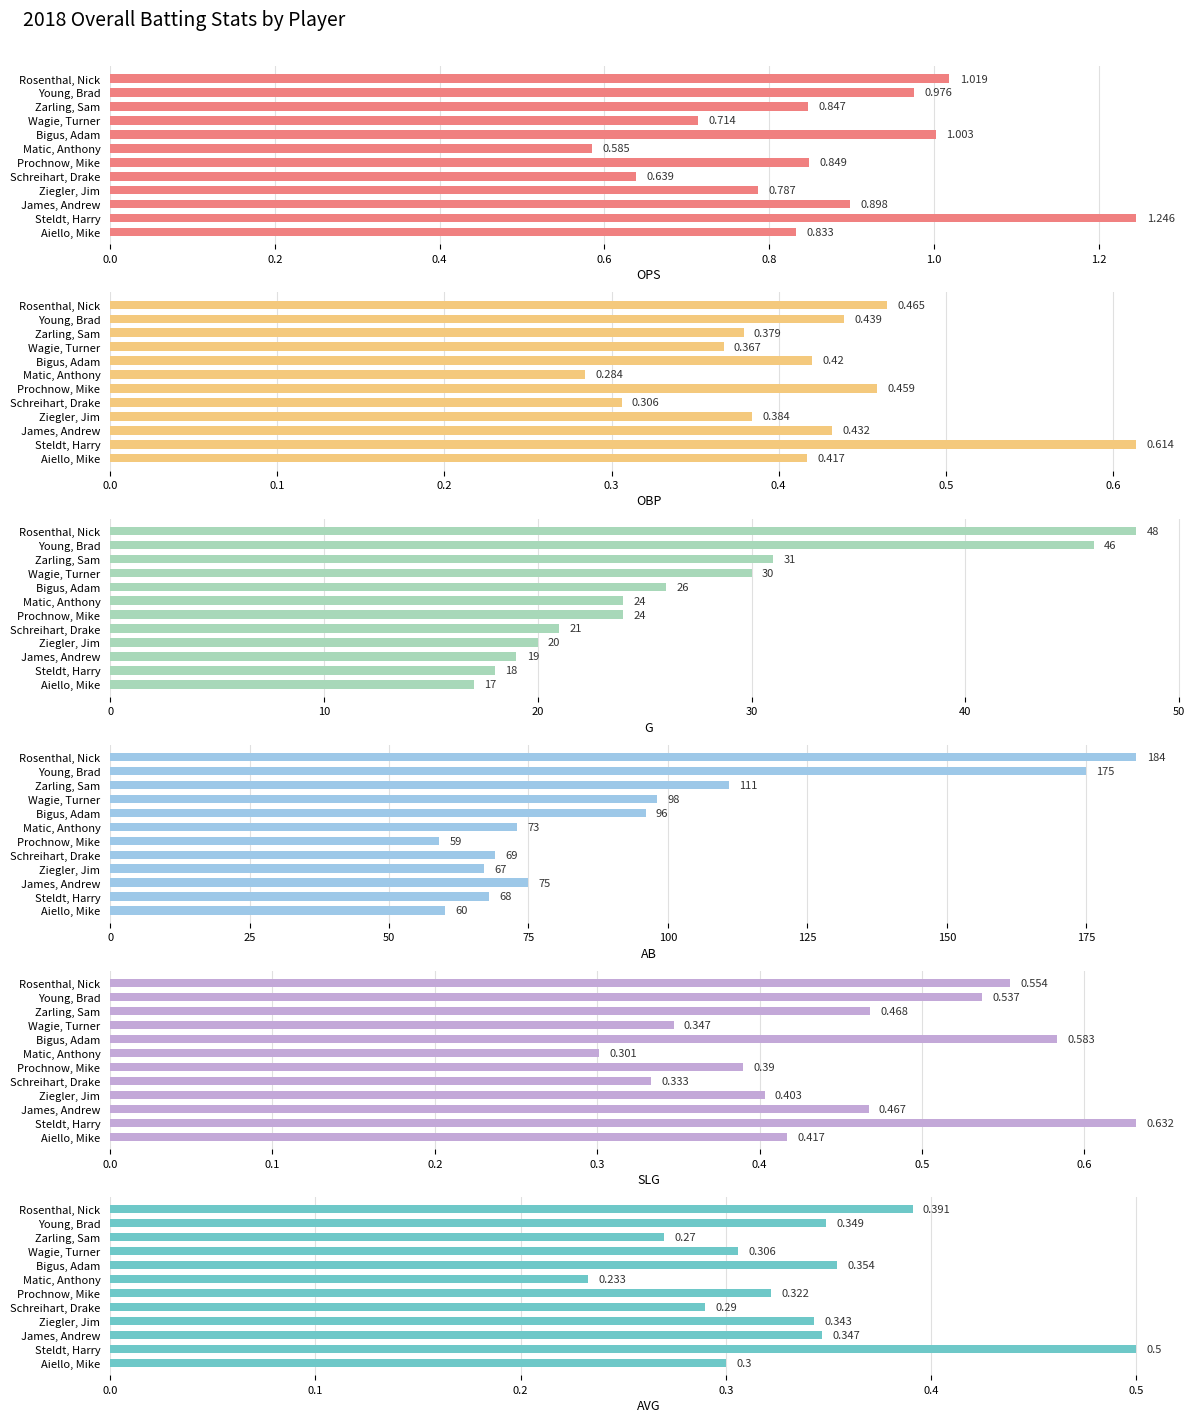

True or false: SLG has a value of 0.5 at Zarling, Sam.

True